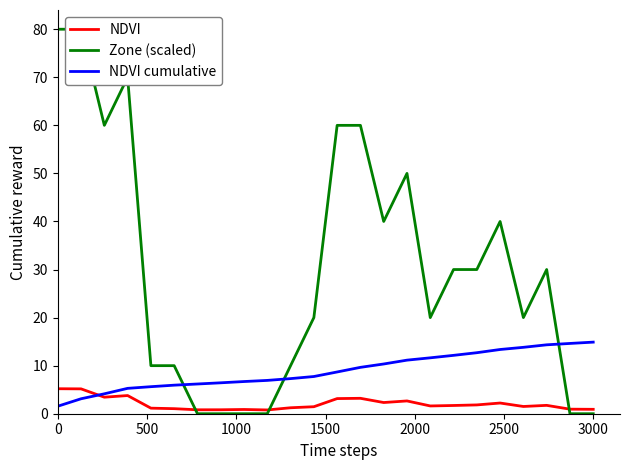

Does the chart have visible grid lines?

No